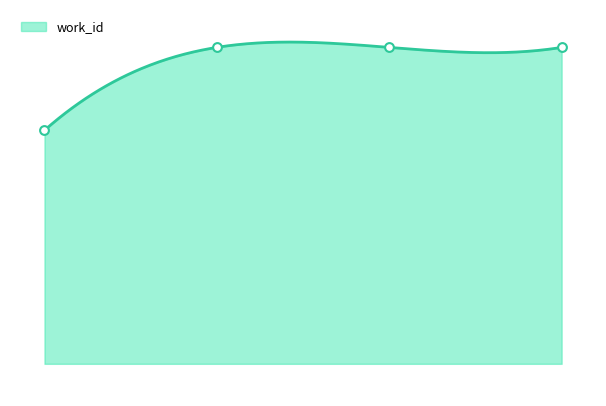

What is the ratio of the value at 11360 to the value at 22922?

0.7